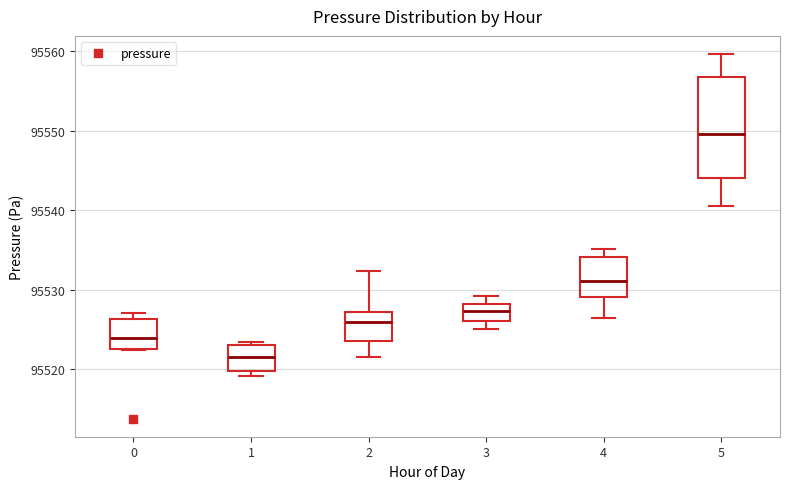

Reading left to right, transcribe this box plot: for each box, give where its median line is, the range the box spans, and where its two whiskers end, as read against the y-axis. The values are not printed on the chart, so give them approximately, as read against the axis.

0: median 95524, box 95523 to 95526, whiskers 95522 to 95527
1: median 95522, box 95520 to 95523, whiskers 95519 to 95523 (just above the box's upper edge)
2: median 95526, box 95524 to 95527, whiskers 95522 to 95532
3: median 95527, box 95526 to 95528, whiskers 95525 to 95529
4: median 95531, box 95529 to 95534, whiskers 95526 to 95535
5: median 95550, box 95544 to 95557, whiskers 95541 to 95560